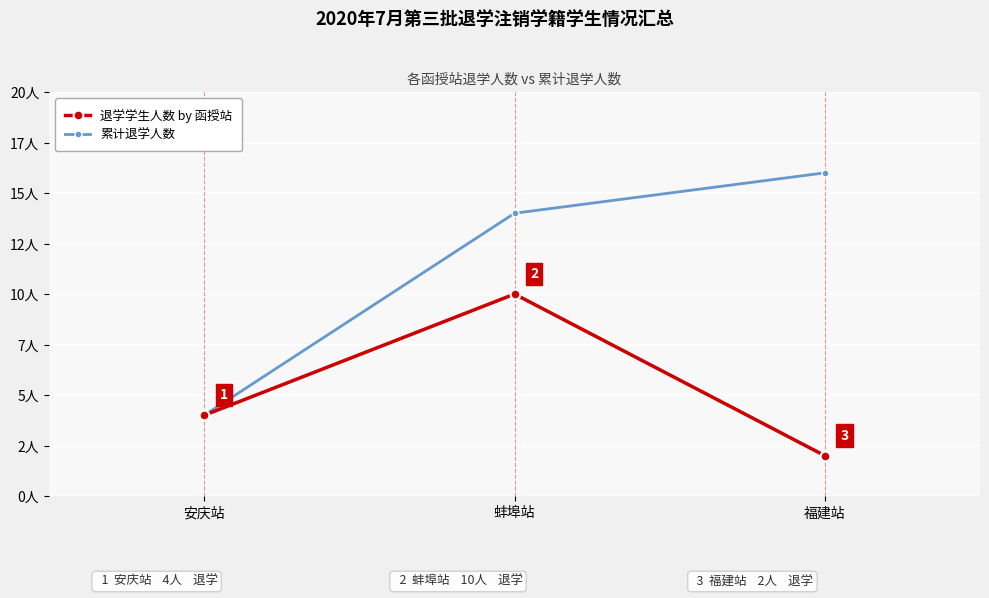

Reading left to right, transcribe all the data shown in this chart.

退学学生人数 by 函授站: 安庆站=4	蚌埠站=10	福建站=2
累计退学人数: 安庆站=4	蚌埠站=14	福建站=16